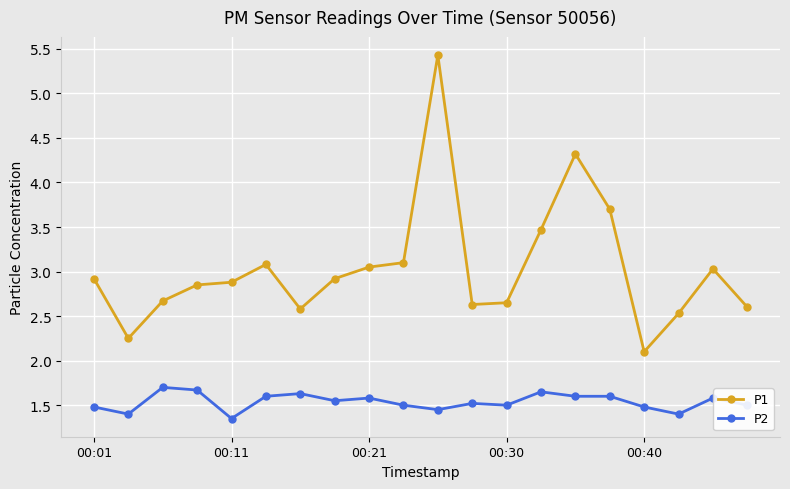

What is the sum of all P1 values?

60.8